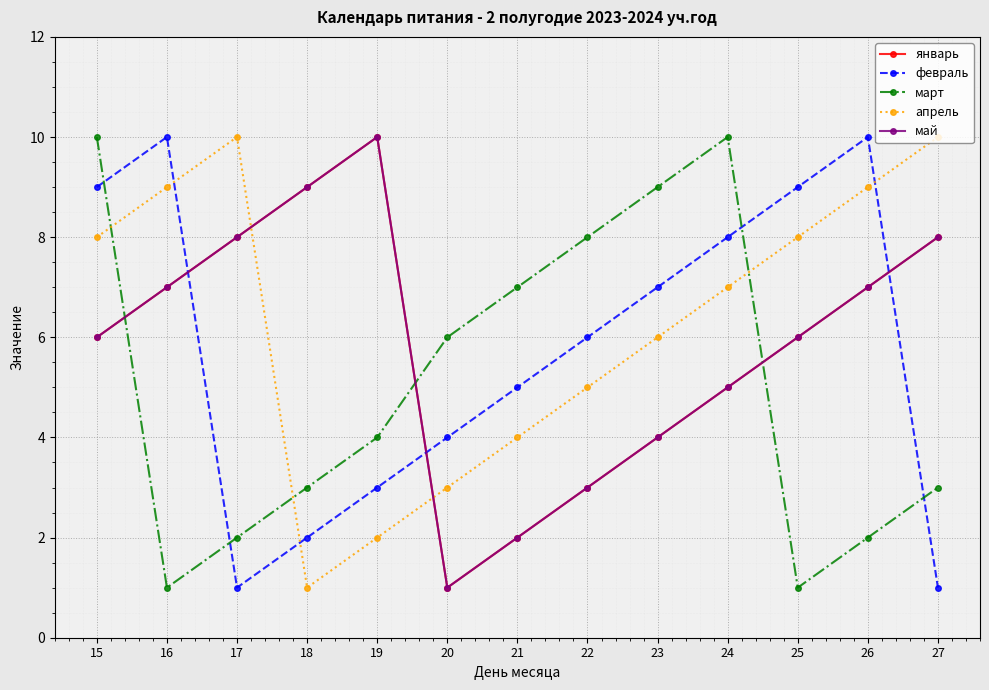

In март, how many points are higher than both neighbors (excluding endpoints)?

1